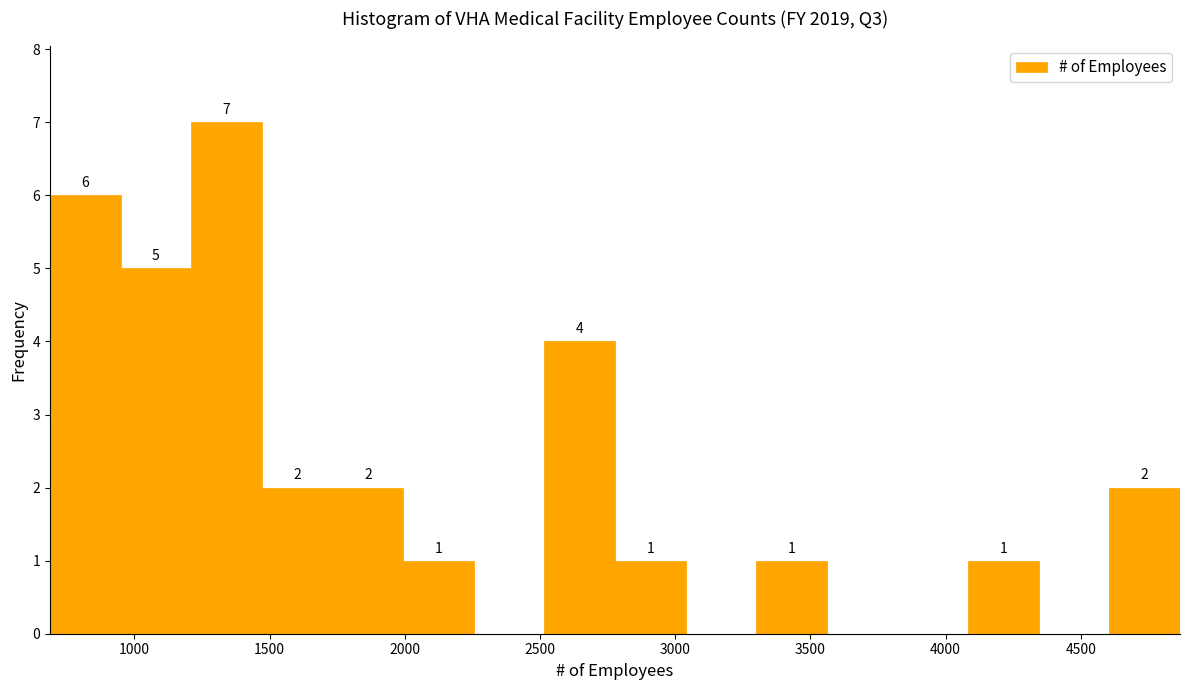

Which range on the x-axis has the tallest bar?

1200 to 1450